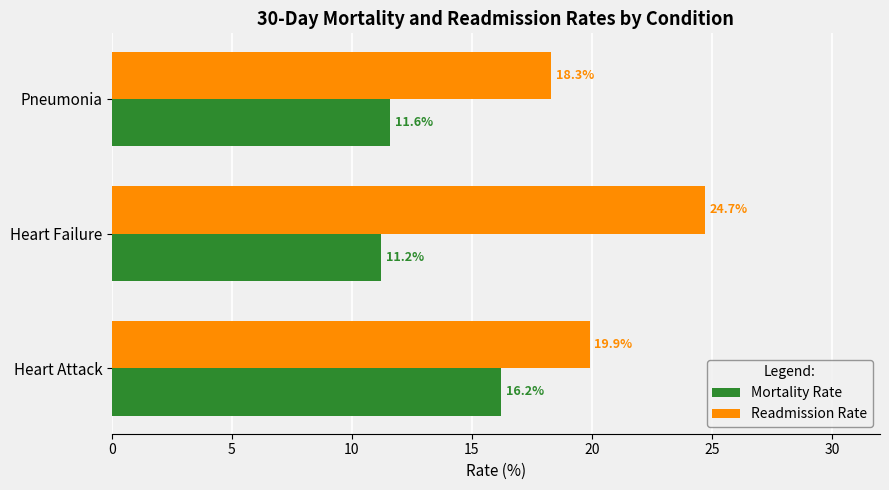

Is it true that Mortality Rate equals 27.5 at Heart Attack?

False